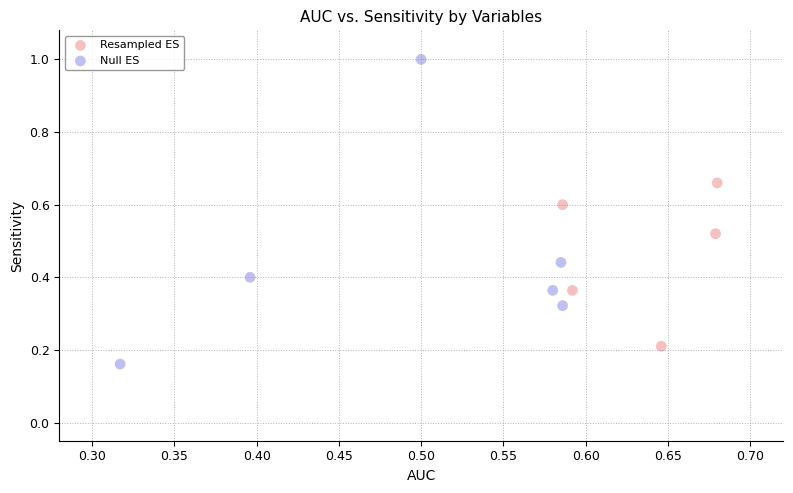

What are all the series names shown in the legend?

Resampled ES, Null ES